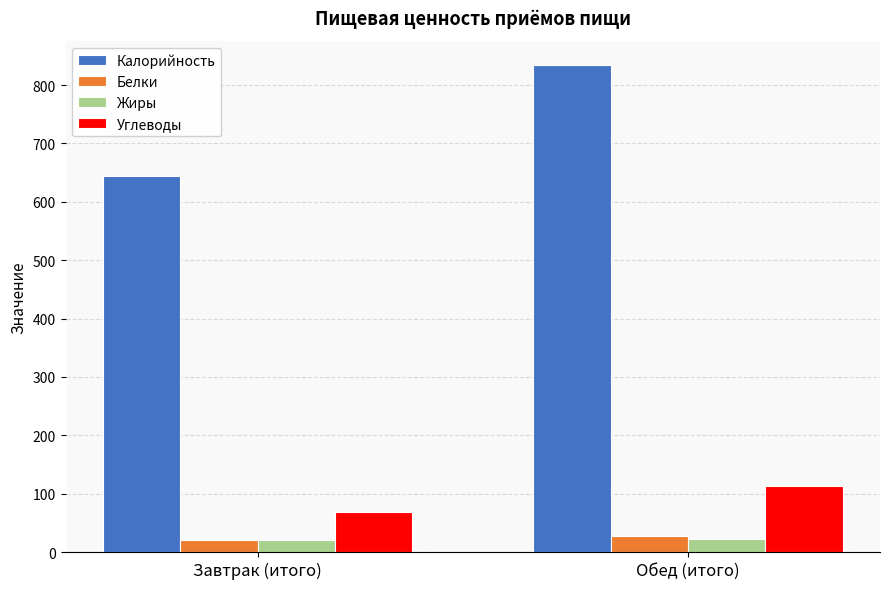

What value does the Калорийность series have at Завтрак (итого)?

643.6